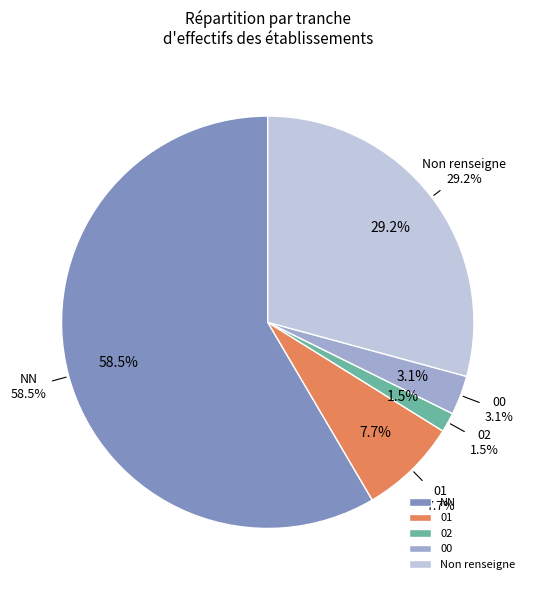

Which category has the biggest portion of the pie?

NN